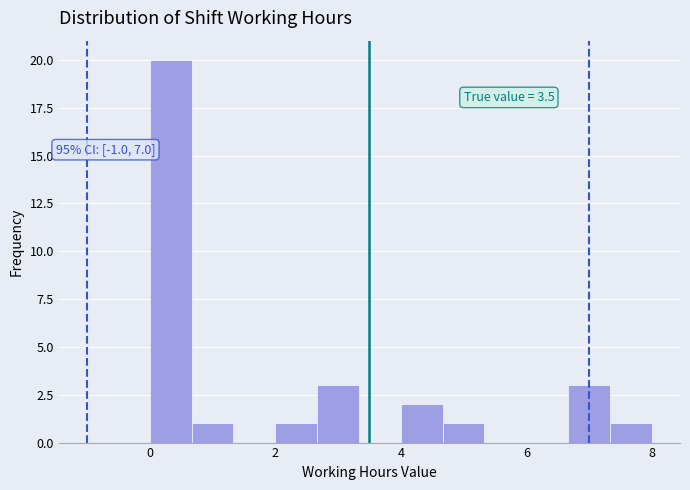

Read against the x-axis, roughly where is the centre of the tallest bar?

0.4